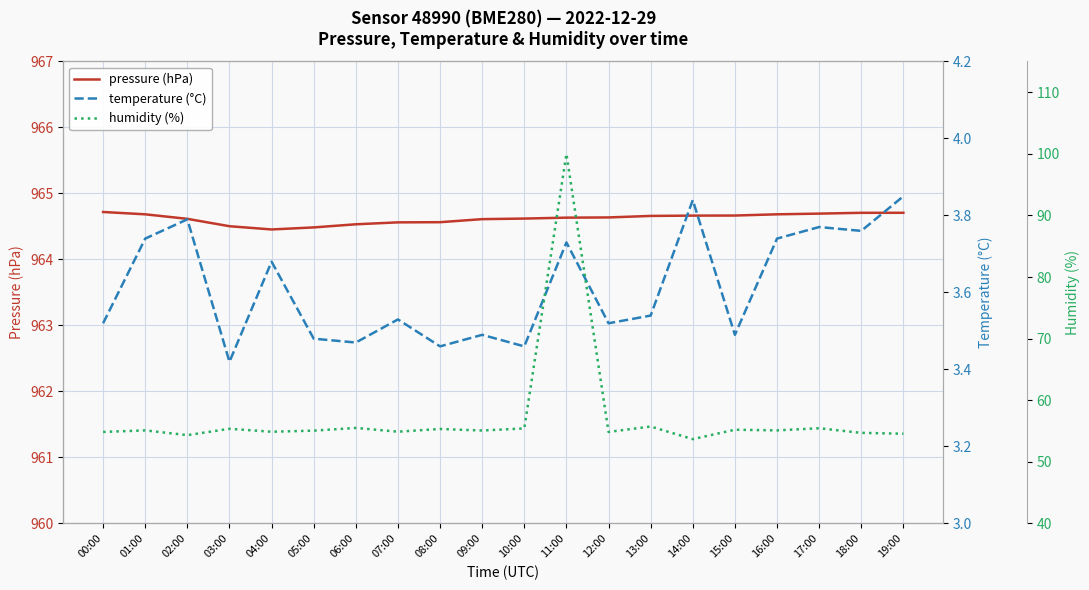

Reading left to right, extract all data points from this chart.

pressure (hPa): 00:00=964.7	01:00=964.7	02:00=964.6	03:00=964.5	04:00=964.5	05:00=964.5	06:00=964.5	07:00=964.6	08:00=964.6	09:00=964.6	10:00=964.6	11:00=964.6	12:00=964.6	13:00=964.7	14:00=964.7	15:00=964.7	16:00=964.7	17:00=964.7	18:00=964.7	19:00=964.7
temperature (°C): 00:00=3.5	01:00=3.7	02:00=3.8	03:00=3.4	04:00=3.7	05:00=3.5	06:00=3.5	07:00=3.5	08:00=3.5	09:00=3.5	10:00=3.5	11:00=3.7	12:00=3.5	13:00=3.5	14:00=3.8	15:00=3.5	16:00=3.7	17:00=3.8	18:00=3.8	19:00=3.9
humidity (%): 00:00=54.9	01:00=55.1	02:00=54.3	03:00=55.4	04:00=54.9	05:00=55.1	06:00=55.5	07:00=54.9	08:00=55.3	09:00=55.1	10:00=55.4	11:00=100.0	12:00=54.9	13:00=55.7	14:00=53.7	15:00=55.2	16:00=55.1	17:00=55.5	18:00=54.7	19:00=54.6